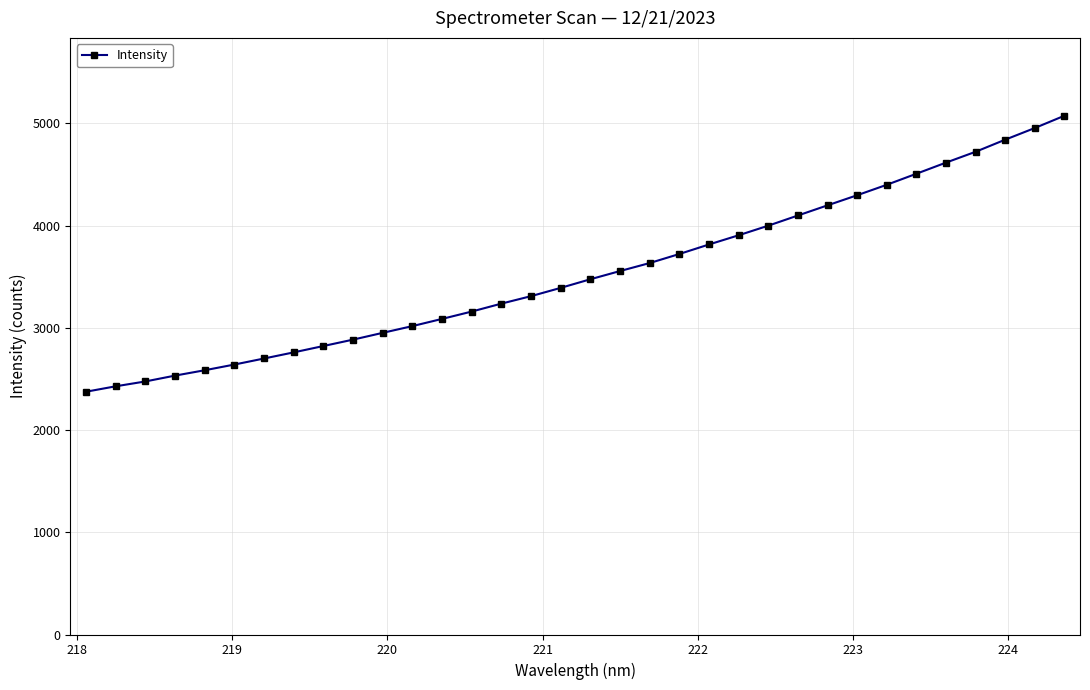

What is the maximum value shown in the chart?

5074.9